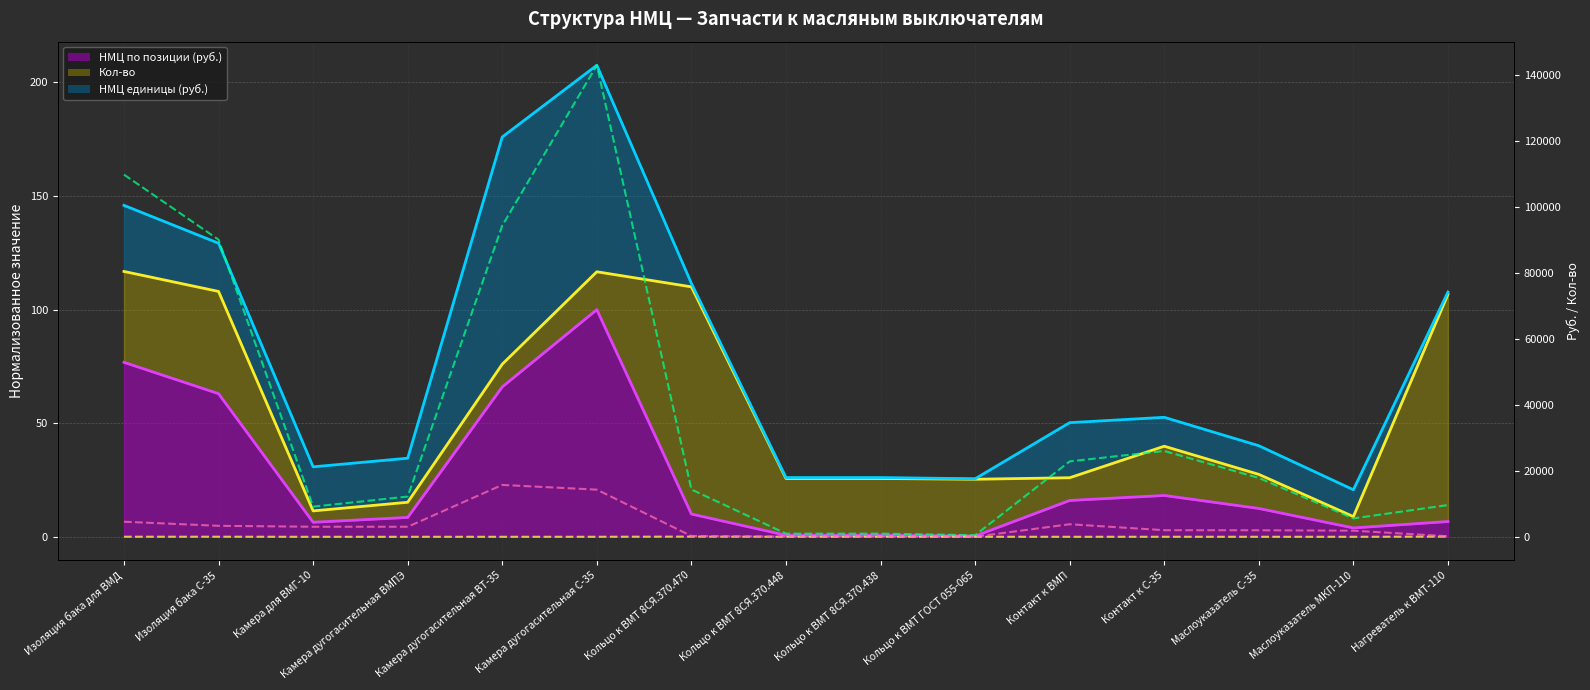

What position from the right is Изоляция бака для ВМД?

15